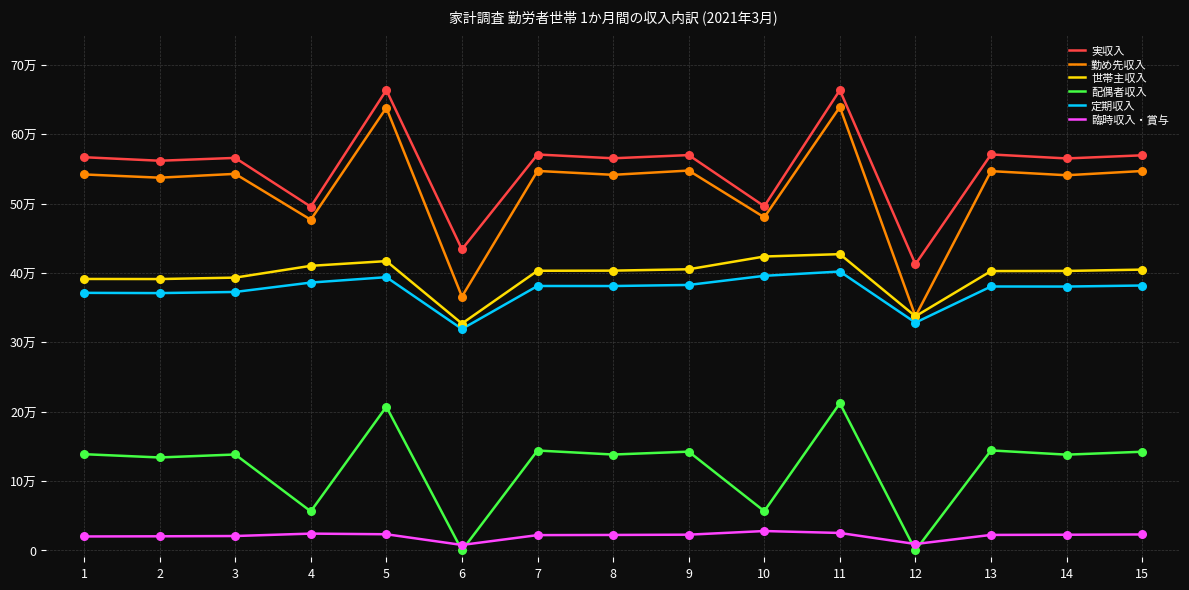

At which category is the sum across all series the highest?

11